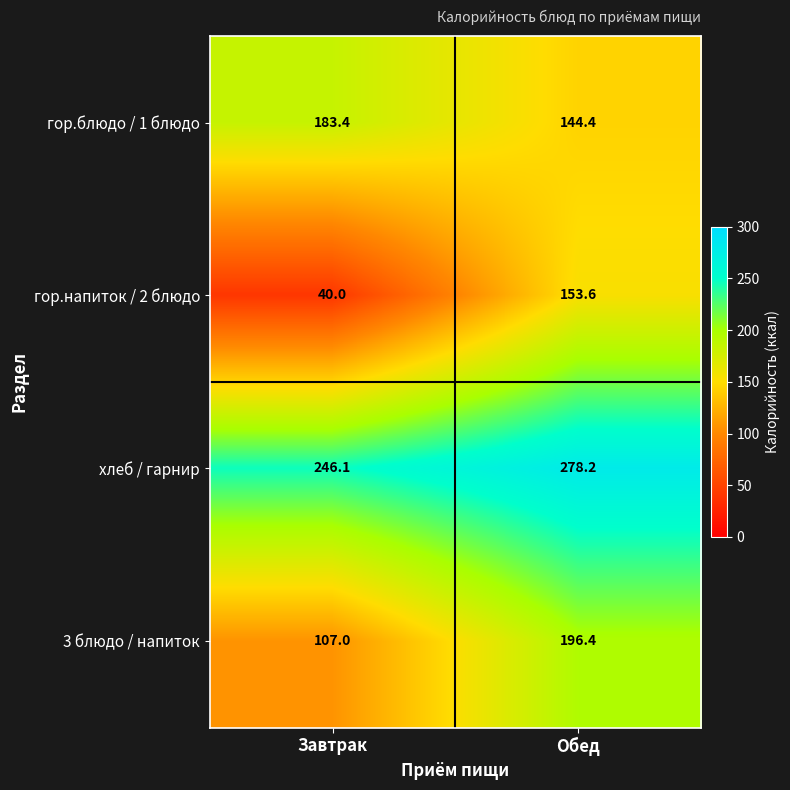

How many values in the гор.блюдо / 1 блюдо series are below 183?

1